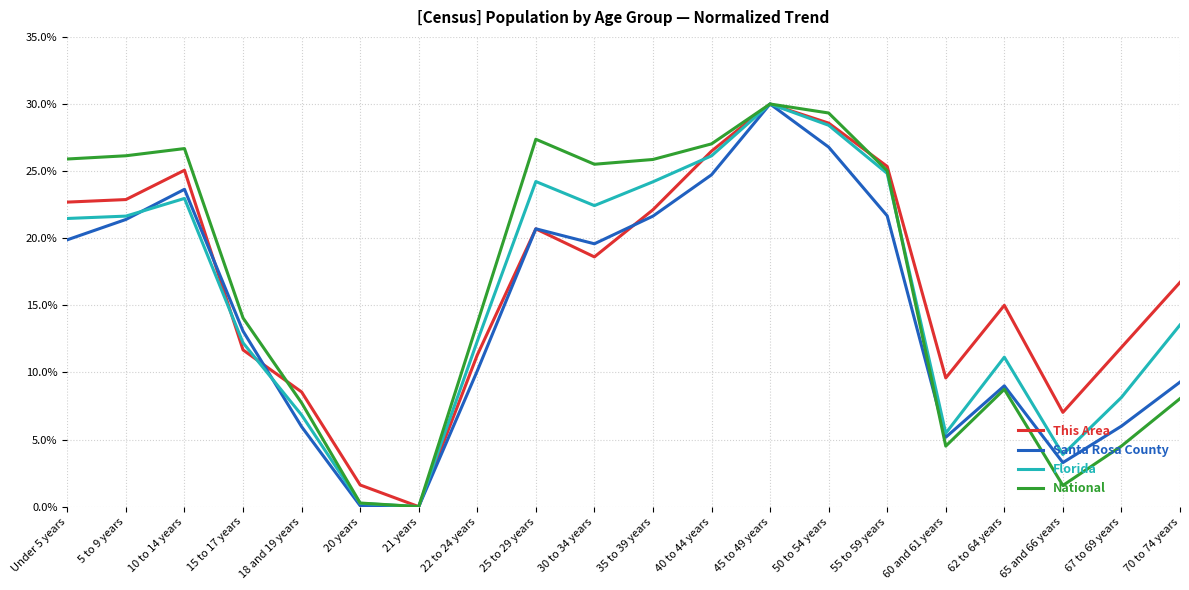

At how many categories does at least one series exceed 22?

10